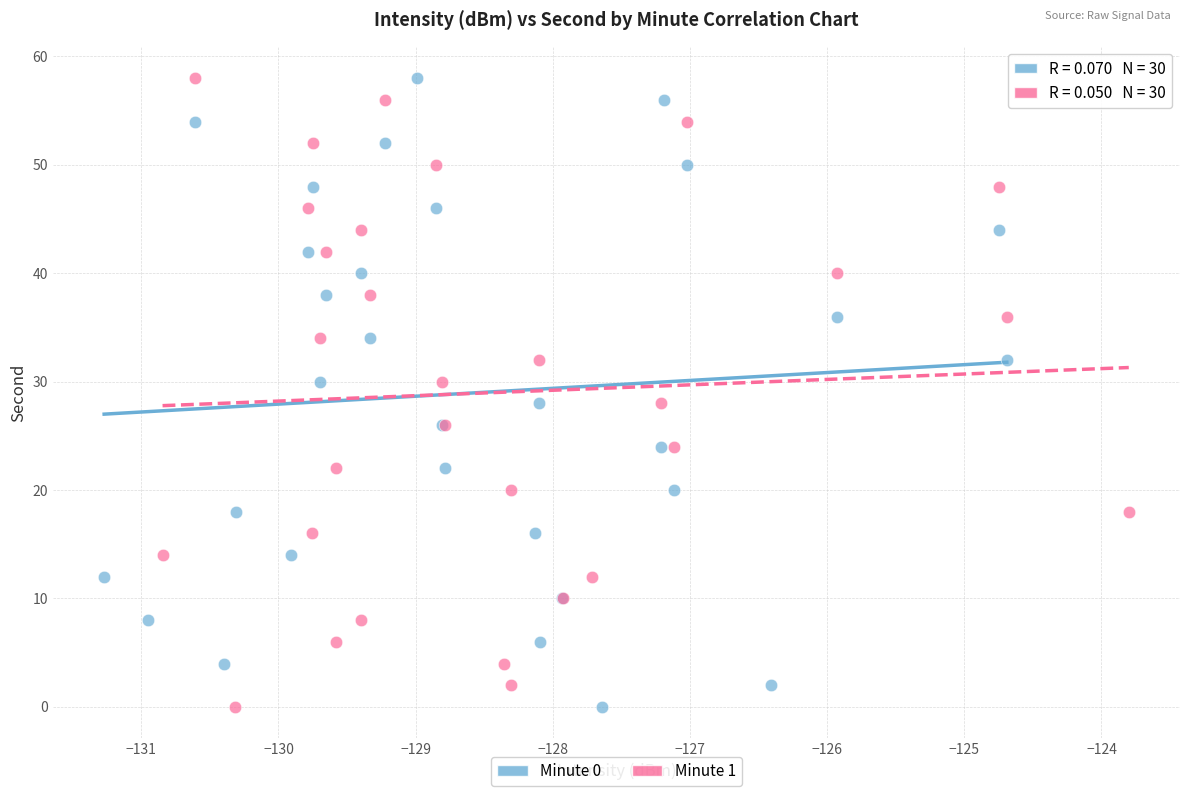

What are all the series names shown in the legend?

Minute 0, Minute 1